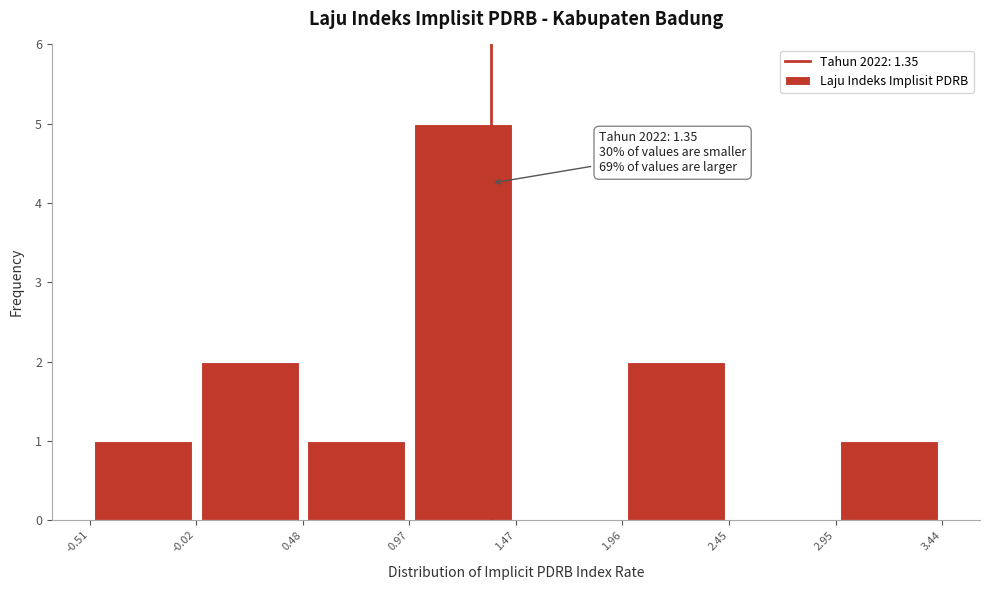

Over which range of the x-axis is the bar tallest?

0.97 to 1.47